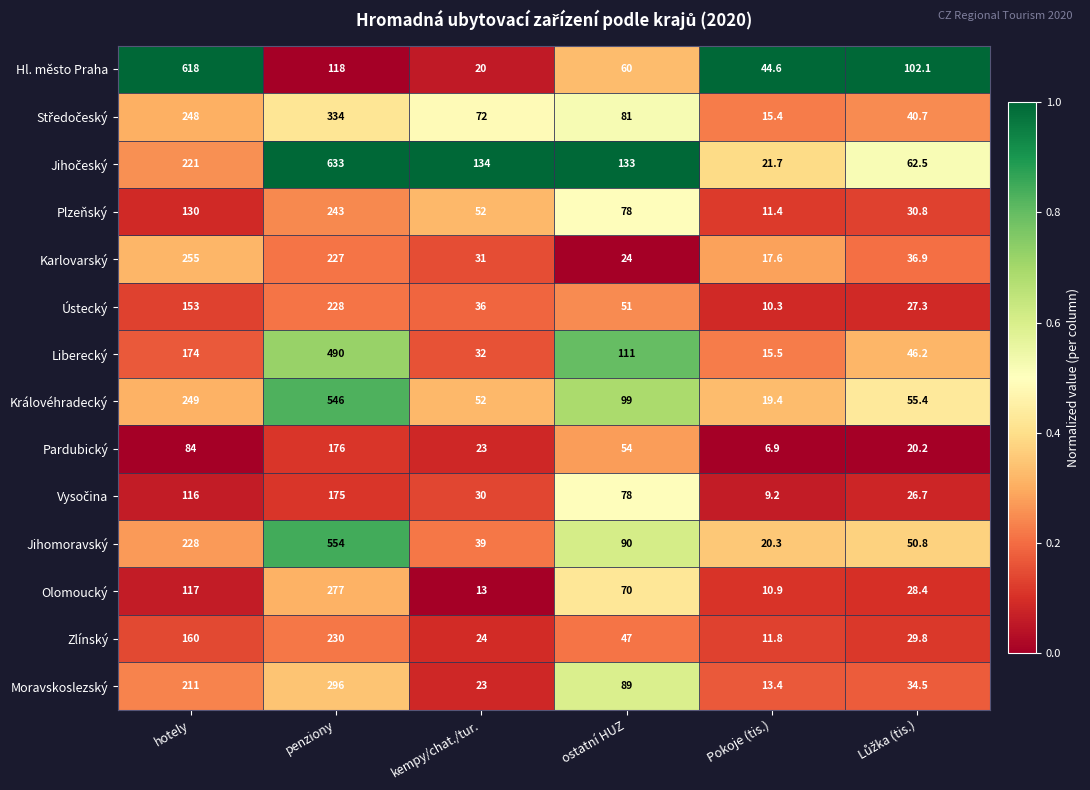

Between hotely and kempy/chat./tur., which series saw the biggest shift?

Hl. město Praha